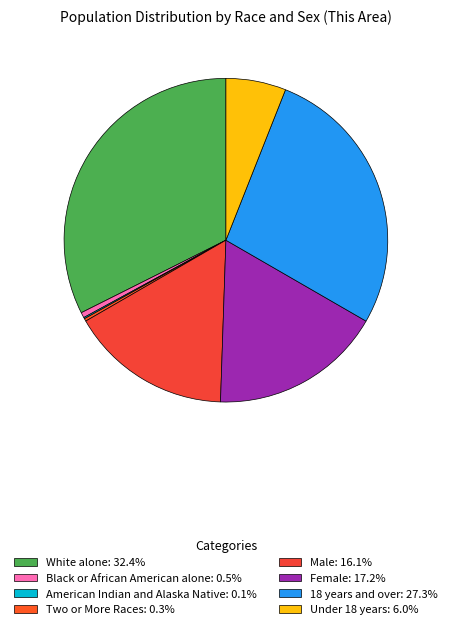

Does any single category account for the majority?

No